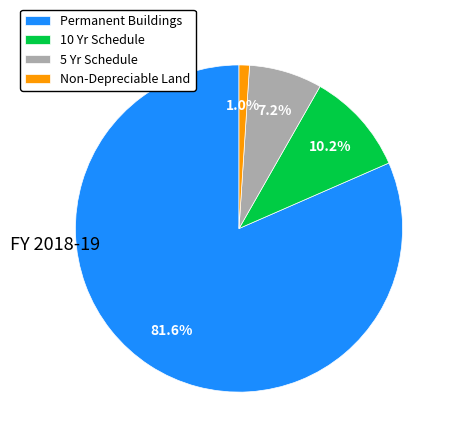

Is Permanent Buildings the majority of the pie?

Yes